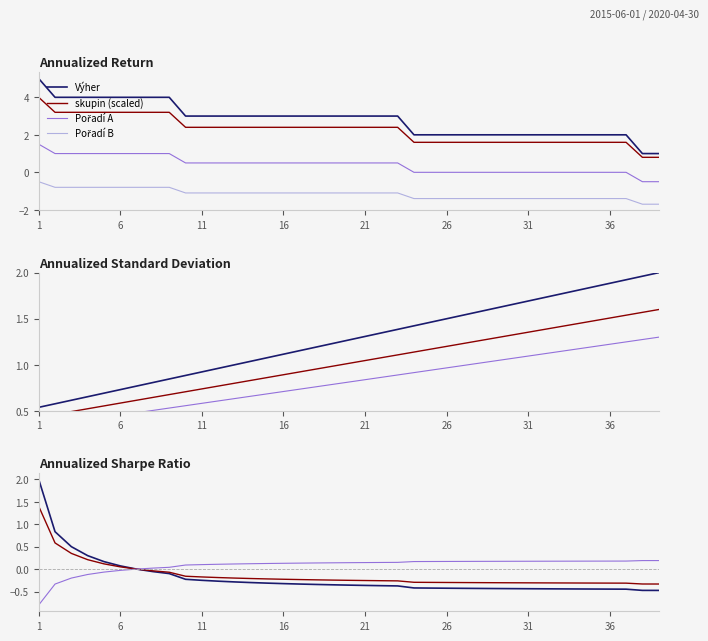

Between 3 and 29, which is larger?

3